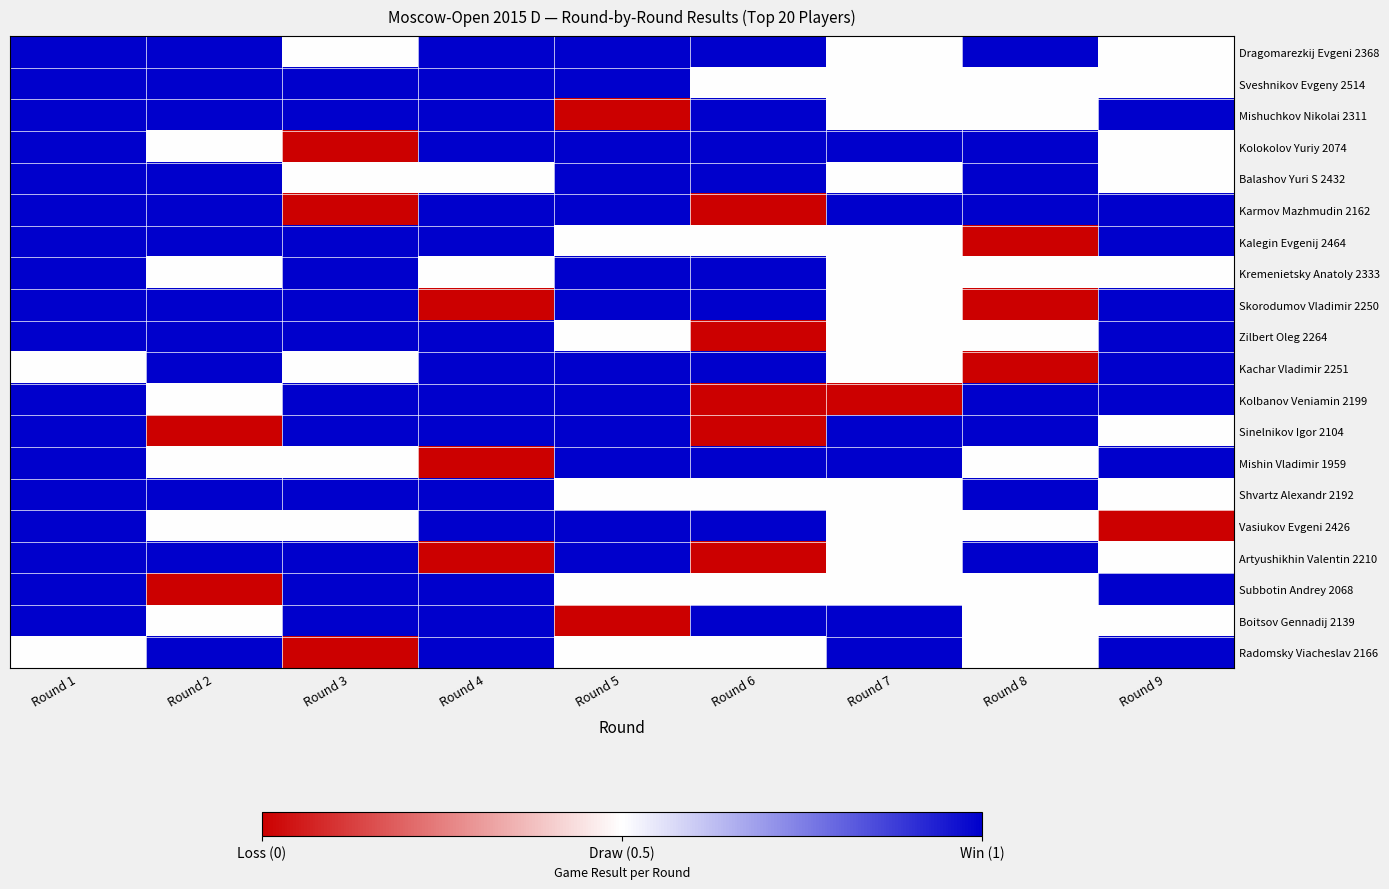

List the series in order of their peak value, lowest first.

Dragomarezkij Evgeni 2368, Sveshnikov Evgeny 2514, Mishuchkov Nikolai 2311, Kolokolov Yuriy 2074, Balashov Yuri S 2432, Karmov Mazhmudin 2162, Kalegin Evgenij 2464, Kremenietsky Anatoly 2333, Skorodumov Vladimir 2250, Zilbert Oleg 2264, Kachar Vladimir 2251, Kolbanov Veniamin 2199, Sinelnikov Igor 2104, Mishin Vladimir 1959, Shvartz Alexandr 2192, Vasiukov Evgeni 2426, Artyushikhin Valentin 2210, Subbotin Andrey 2068, Boitsov Gennadij 2139, Radomsky Viacheslav 2166